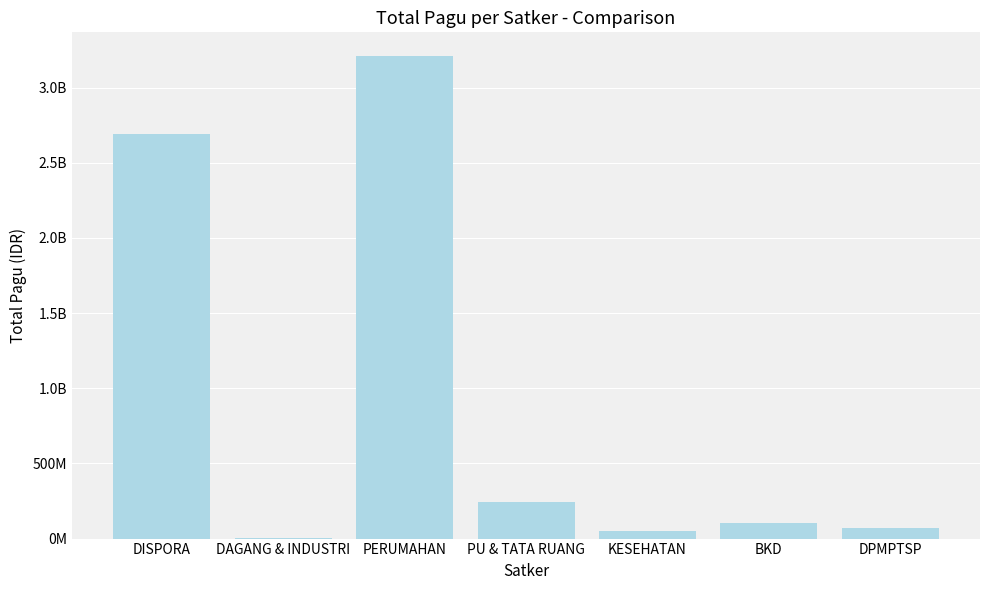

Approximately how many times larger is the value at DPMPTSP compared to BKD?

0.7